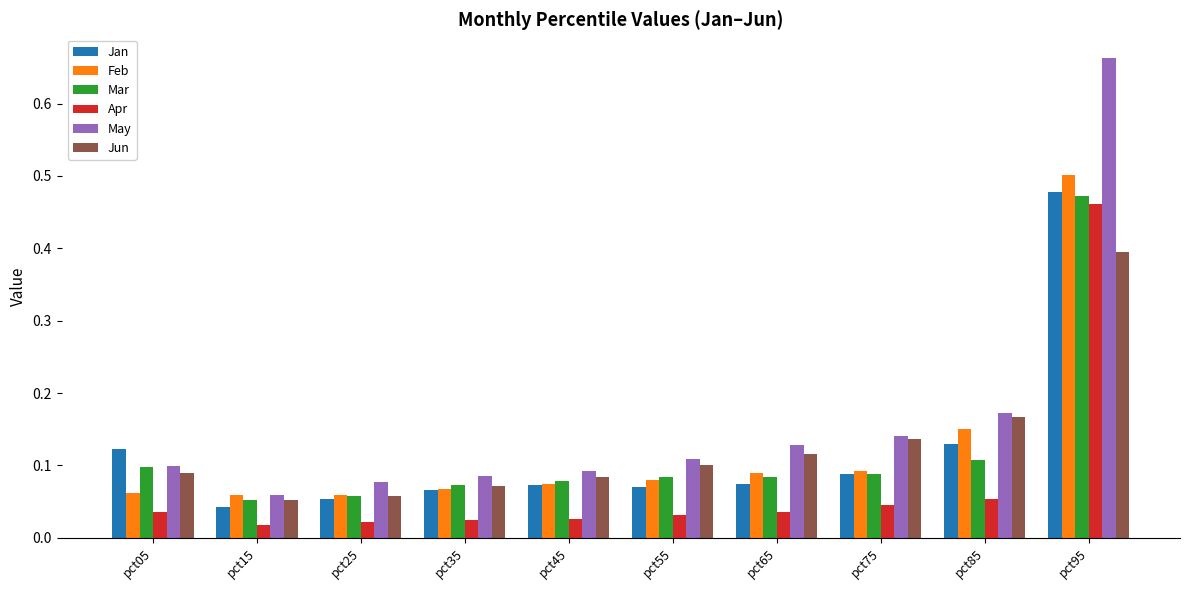

What is the difference between the maximum and minimum values in the Apr series?

0.4